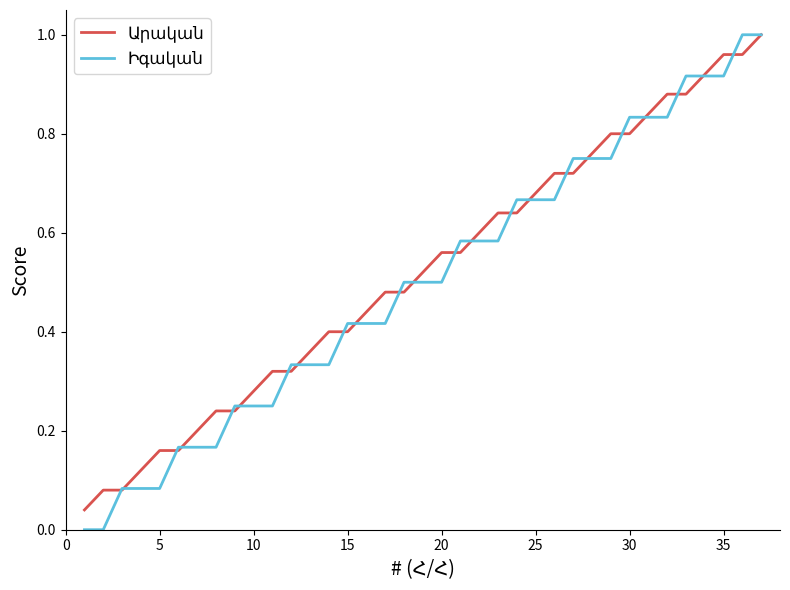

What is the sum of all Արական values?

19.2